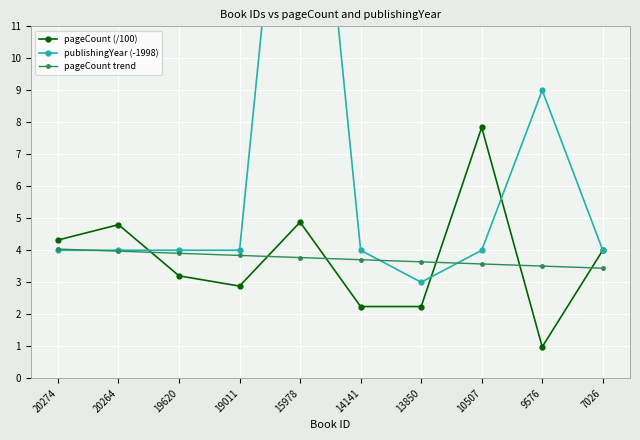

The value of pageCount trend at 15978 is 0.8. True or false?

False